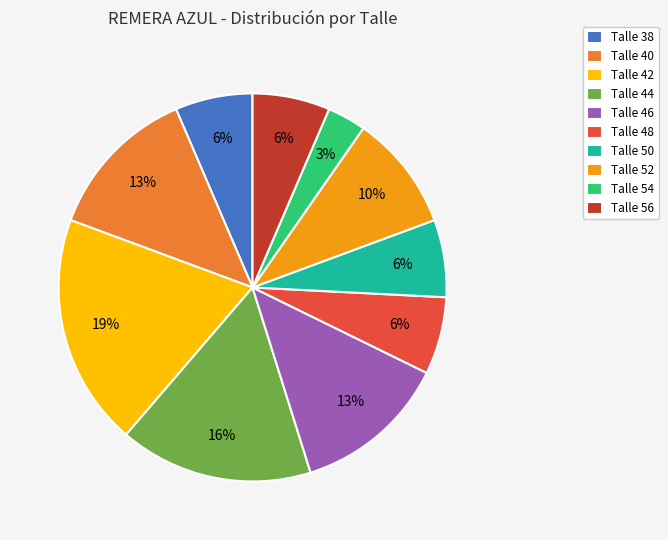

Is there any slice that represents more than half of the pie?

No